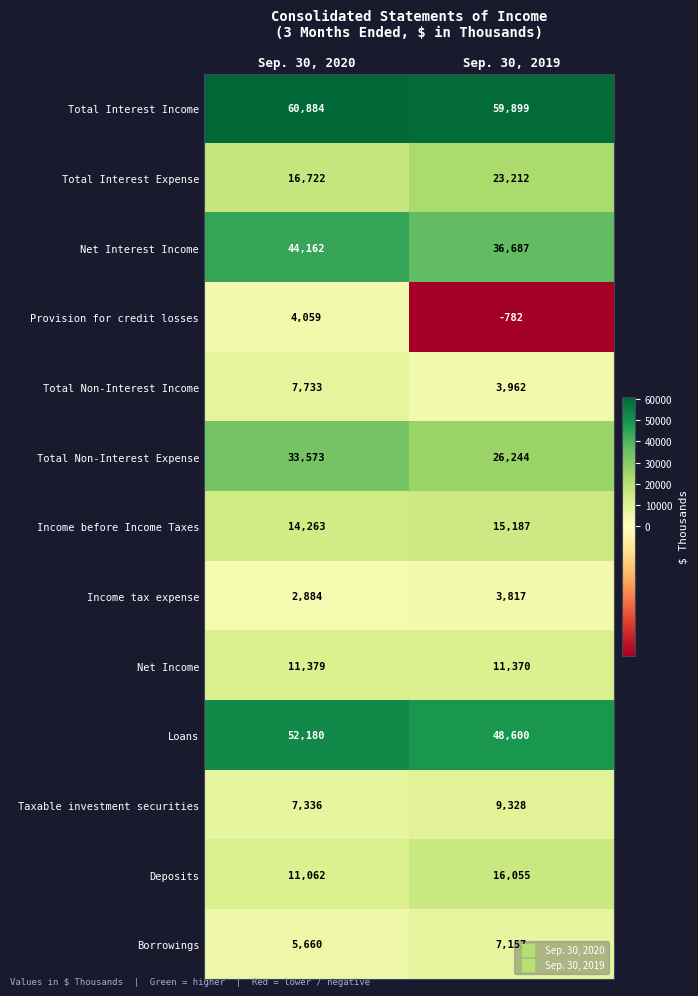

Rank the series at Sep. 30, 2019 from lowest to highest value.

Provision for credit losses, Income tax expense, Total Non-Interest Income, Borrowings, Taxable investment securities, Net Income, Income before Income Taxes, Deposits, Total Interest Expense, Total Non-Interest Expense, Net Interest Income, Loans, Total Interest Income